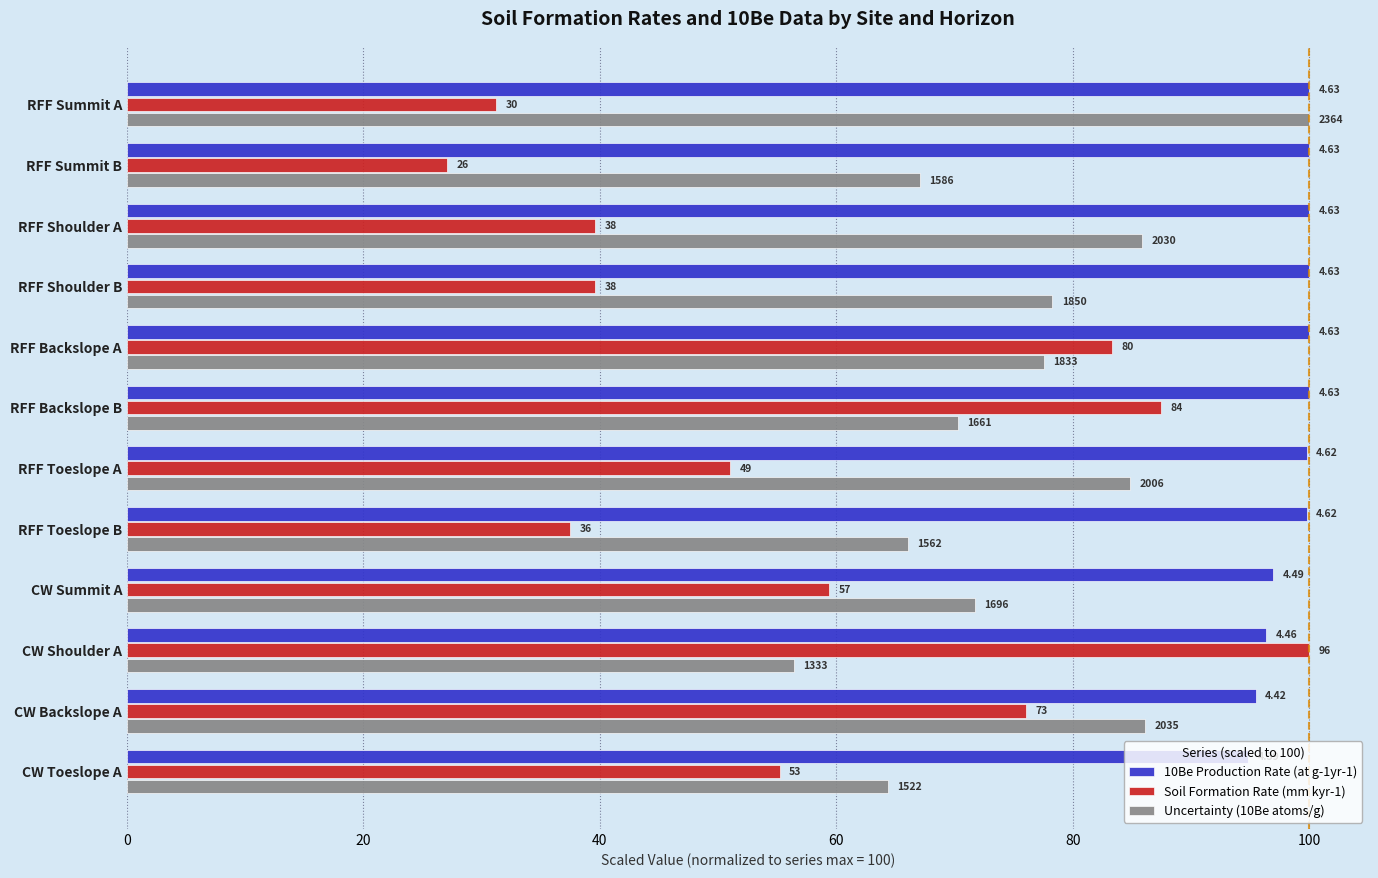

What are all the series names shown in the legend?

10Be Production Rate (at g-1yr-1), Soil Formation Rate (mm kyr-1), Uncertainty (10Be atoms/g)